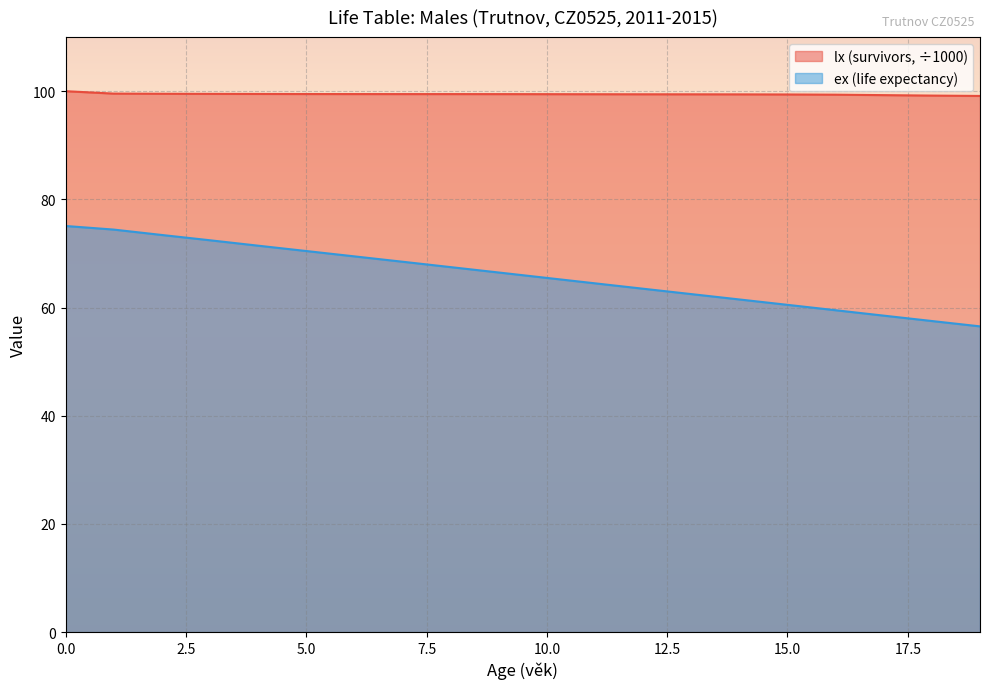

List the labels in order of lx value, smallest first.

19, 18, 17, 16, 15, 14, 13, 12, 11, 10, 9, 7, 8, 6, 5, 4, 3, 2, 1, 0